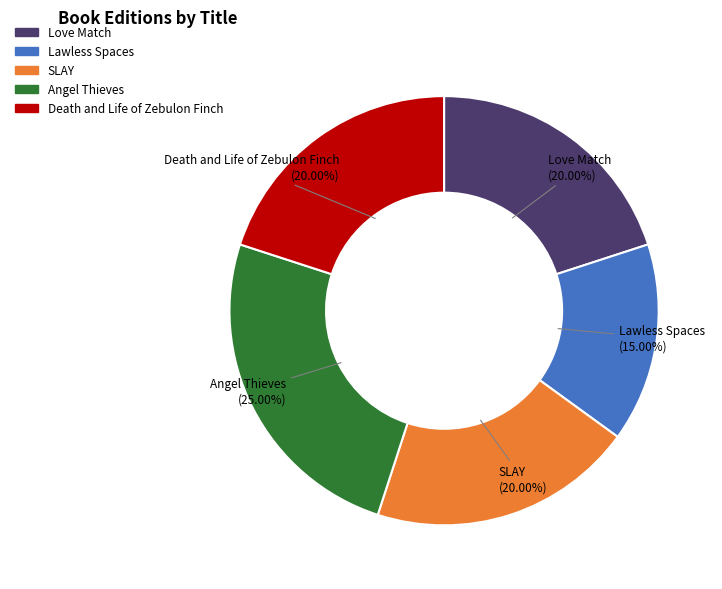

Is there any slice that represents more than half of the pie?

No